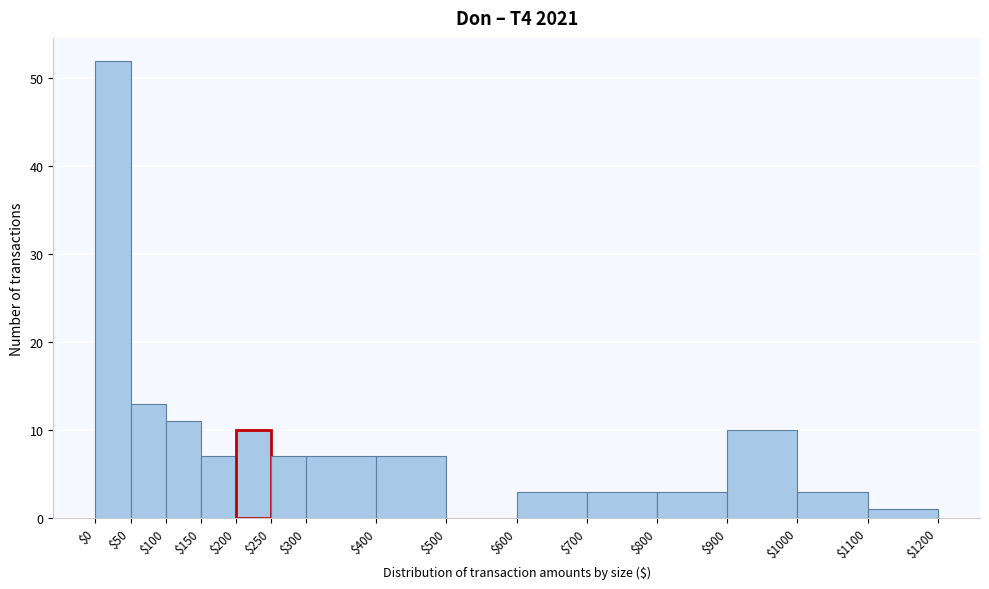

What is the height of the bar covering $150 to $200 on the x-axis? The values are not printed on the chart, so give them approximately, as read against the axis.

7